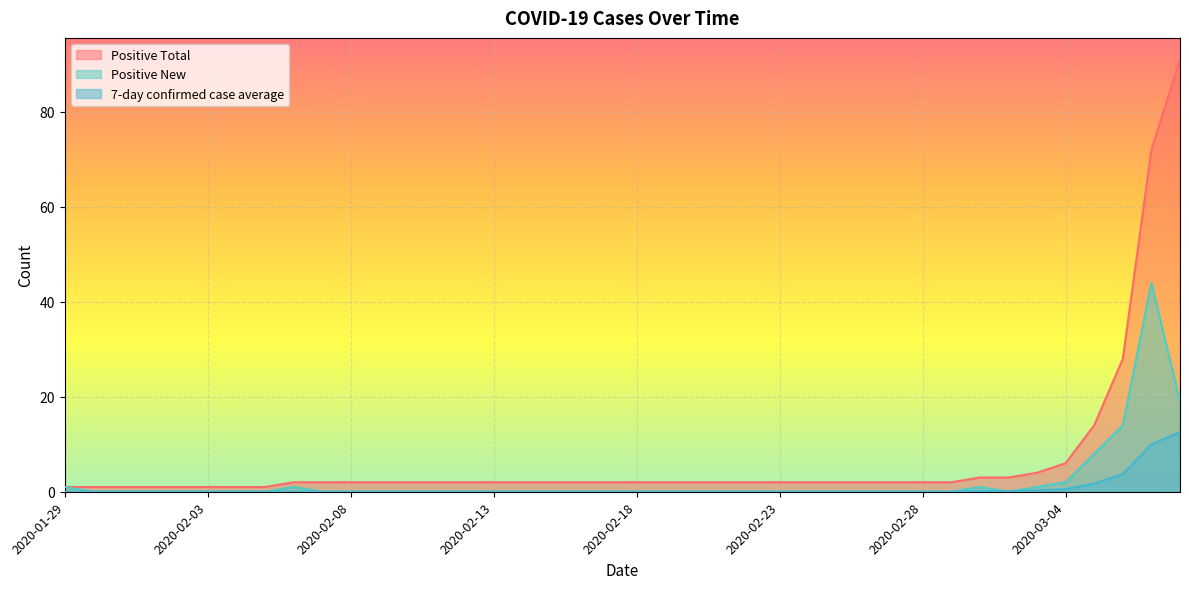

At 2020-02-06, list the series in order from largest to smallest.

Positive Total, Positive New, 7-day confirmed case average